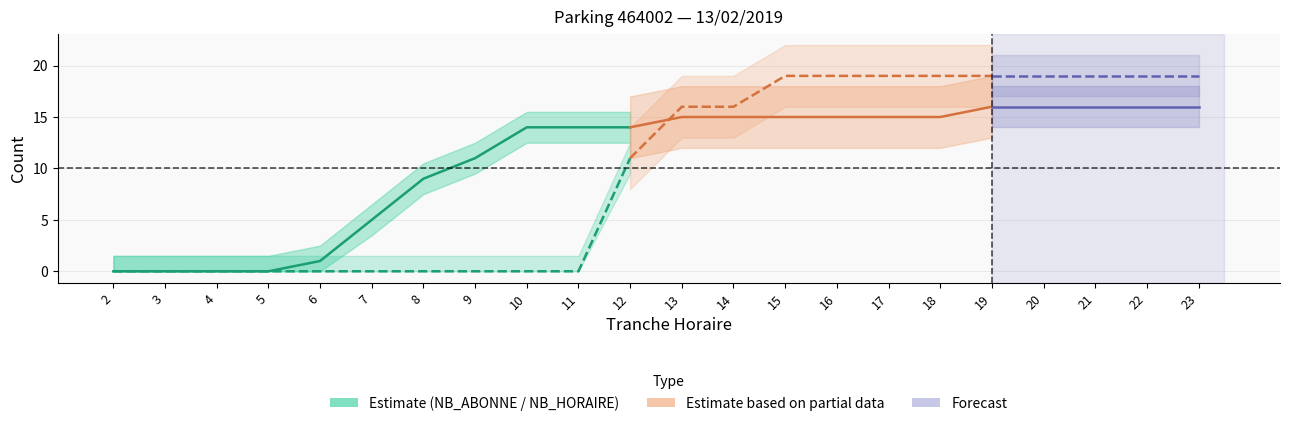

Which series has the widest spread of values?

NB_HORAIRE